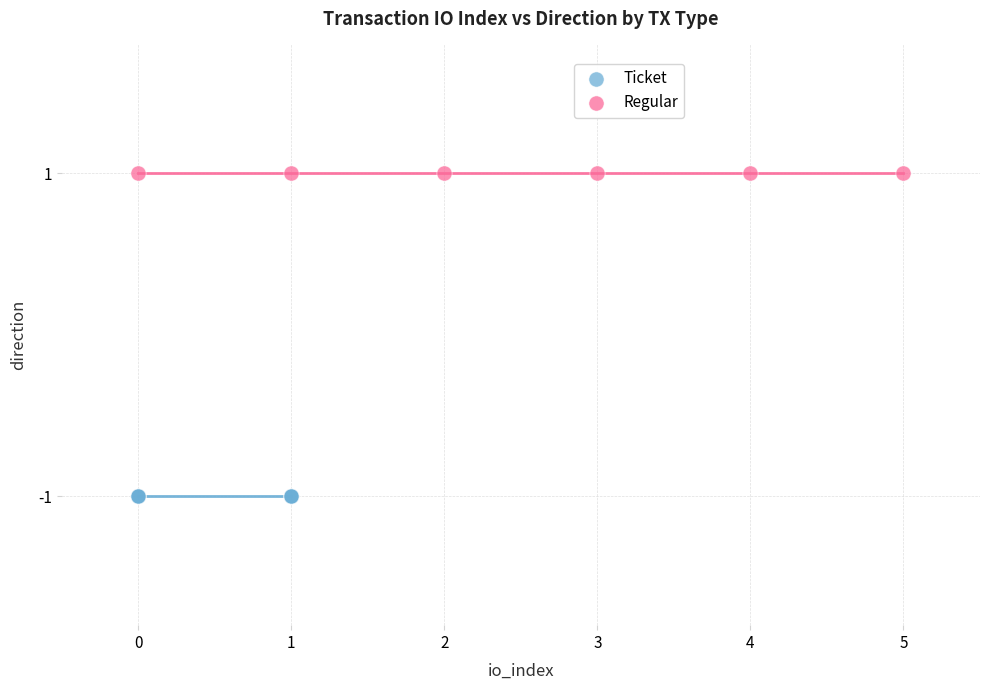

Which series reaches the maximum Y coordinate?

Regular